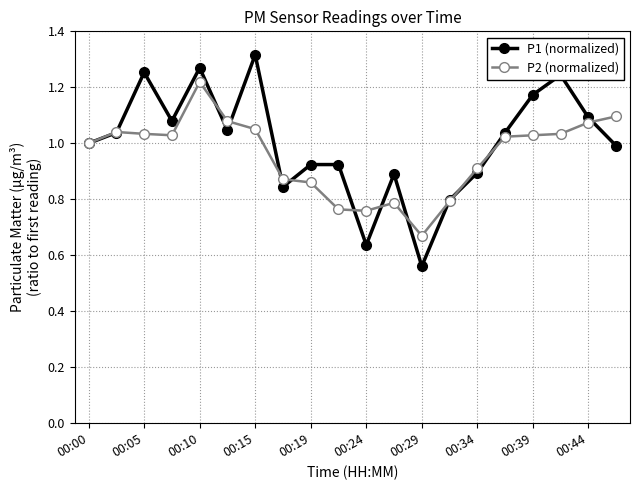

List the series in order of their peak value, highest first.

P1 (normalized), P2 (normalized)